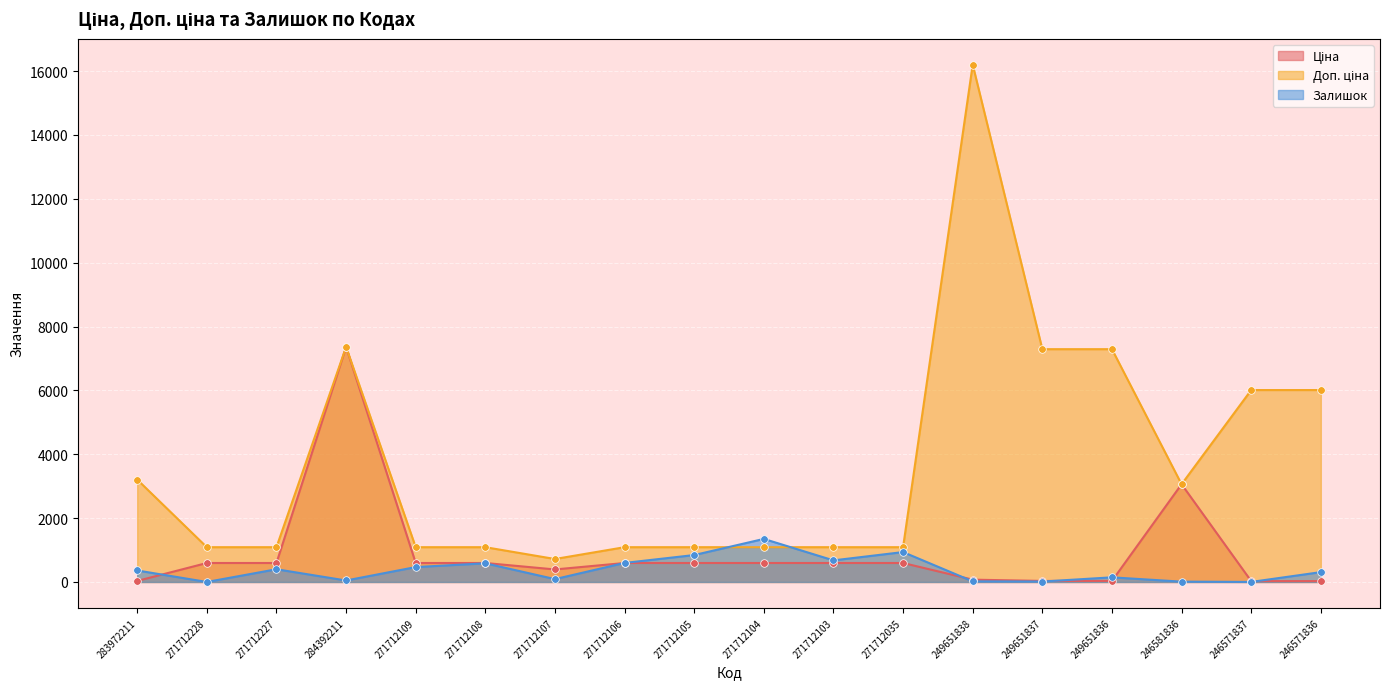

Which series has the largest total across all categories?

Доп. ціна